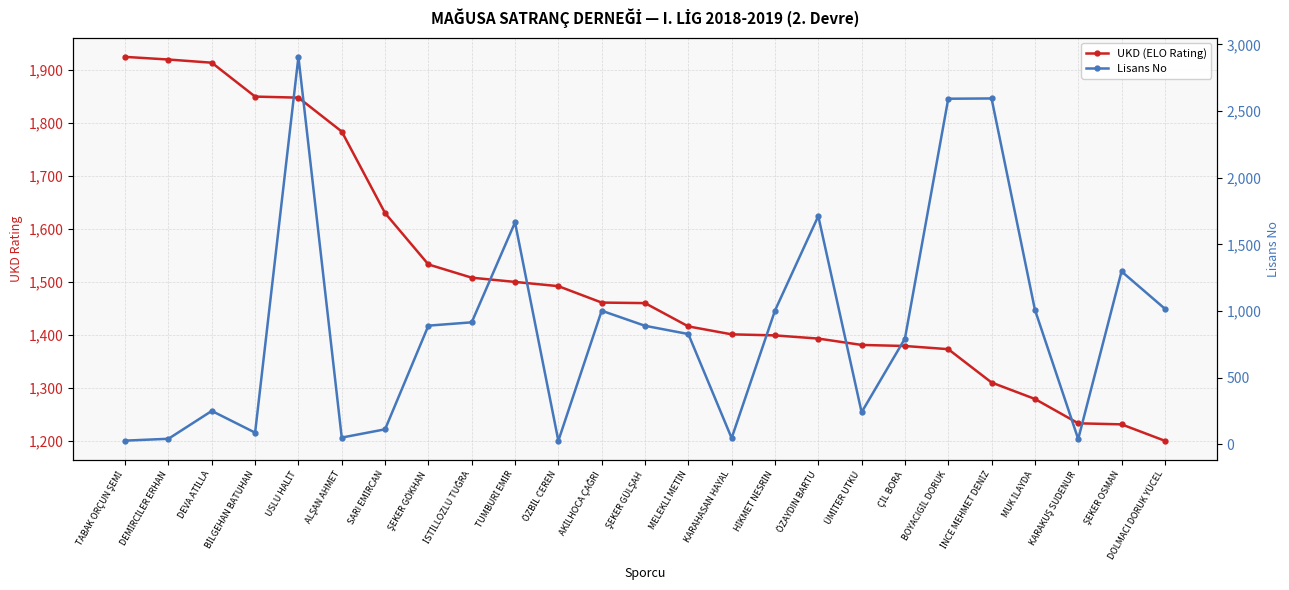

What is the label of the 7th point from the left?

SARI EMİRCAN